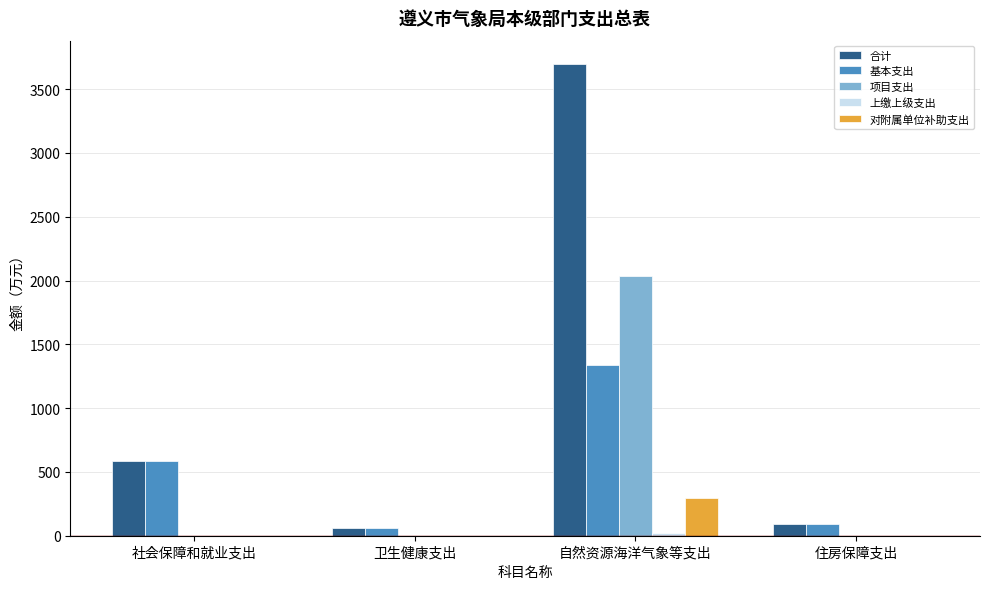

What is the maximum value shown in the chart?

3694.7